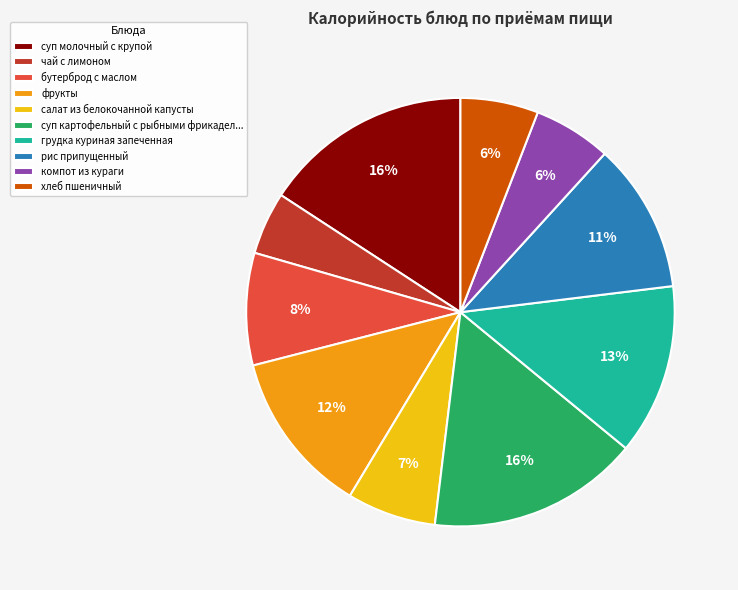

Count the number of slices in the pie.

10